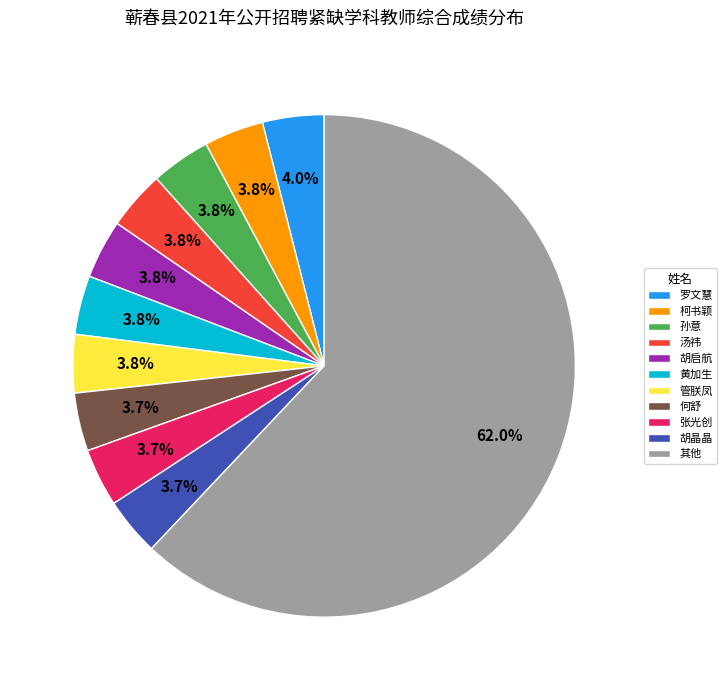

What is the largest slice in the pie chart?

其他